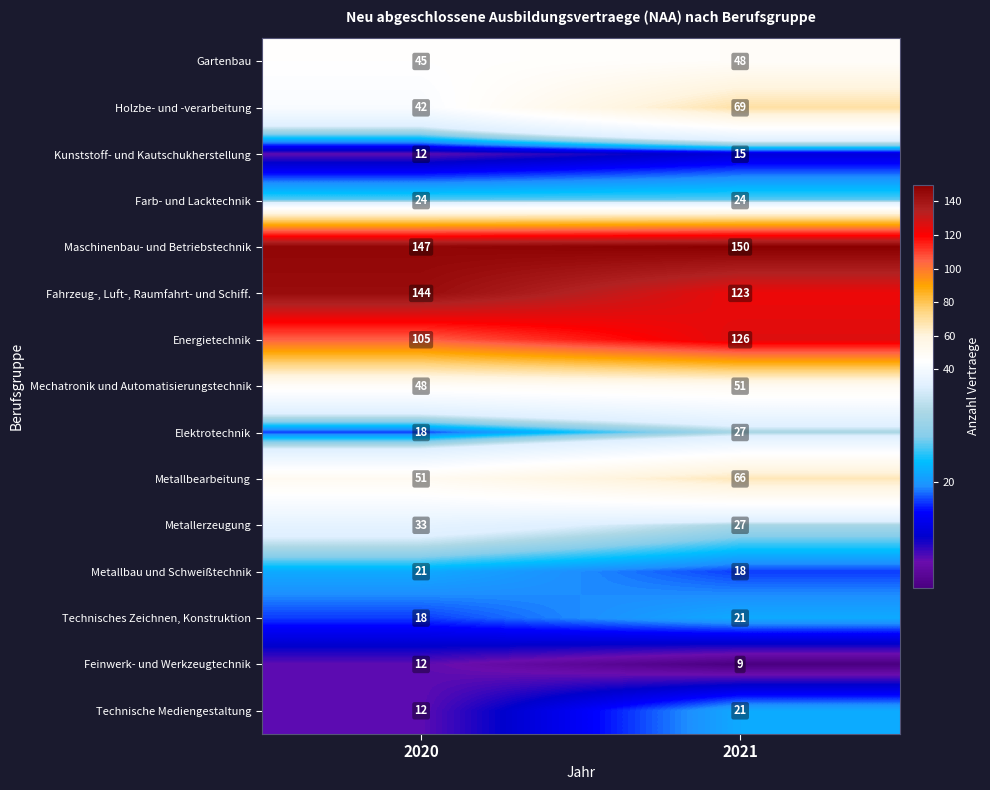

Reading left to right, what are all the values shown in this chart?

Gartenbau: 2020=45	2021=48
Holzbe- und -verarbeitung: 2020=42	2021=69
Kunststoff- und Kautschukherstellung: 2020=12	2021=15
Farb- und Lacktechnik: 2020=24	2021=24
Maschinenbau- und Betriebstechnik: 2020=147	2021=150
Fahrzeug-, Luft-, Raumfahrt- und Schiff.: 2020=144	2021=123
Energietechnik: 2020=105	2021=126
Mechatronik und Automatisierungstechnik: 2020=48	2021=51
Elektrotechnik: 2020=18	2021=27
Metallbearbeitung: 2020=51	2021=66
Metallerzeugung: 2020=33	2021=27
Metallbau und Schweißtechnik: 2020=21	2021=18
Technisches Zeichnen, Konstruktion: 2020=18	2021=21
Feinwerk- und Werkzeugtechnik: 2020=12	2021=9
Technische Mediengestaltung: 2020=12	2021=21